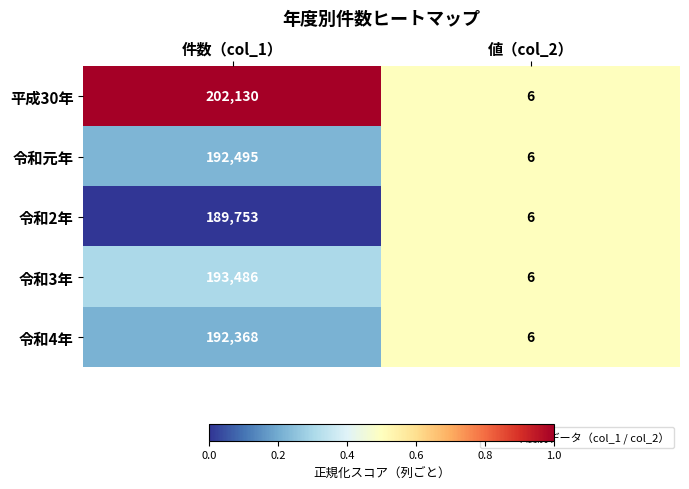

Rank the series at 件数（col_1） from lowest to highest value.

令和2年, 令和4年, 令和元年, 令和3年, 平成30年